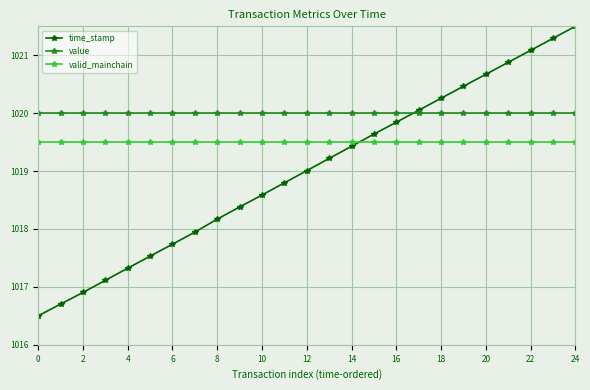

At how many categories does at least one series exceed 1019?

25